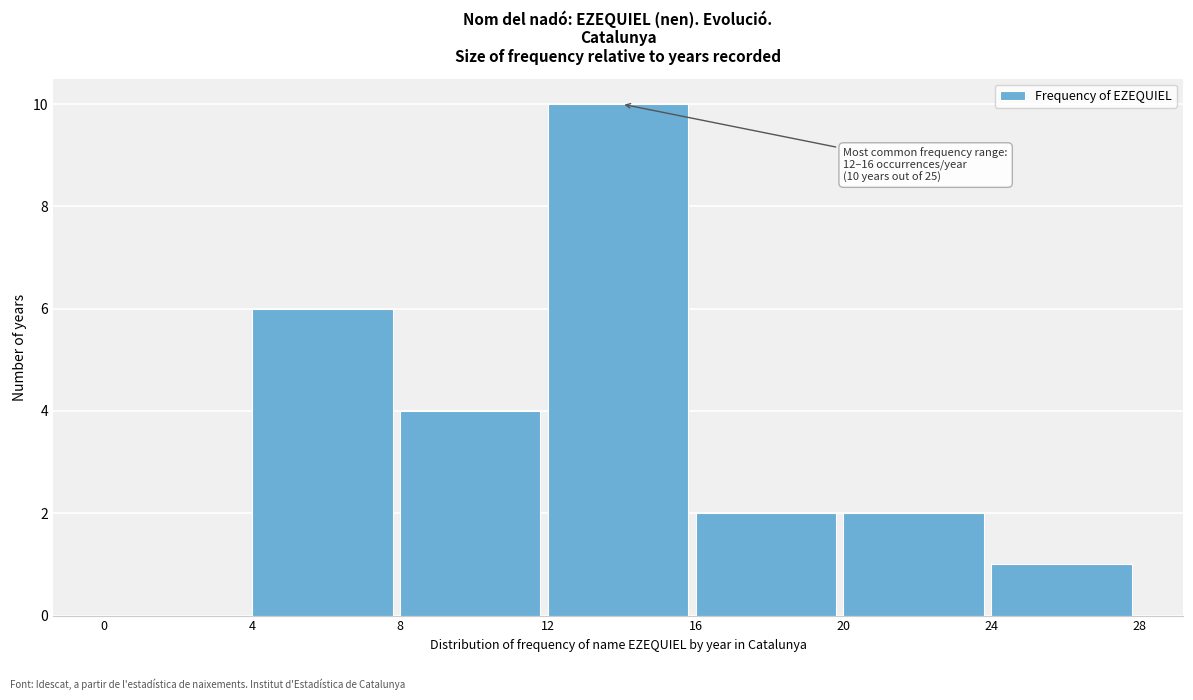

Over which range of the x-axis is the bar tallest?

12 to 16